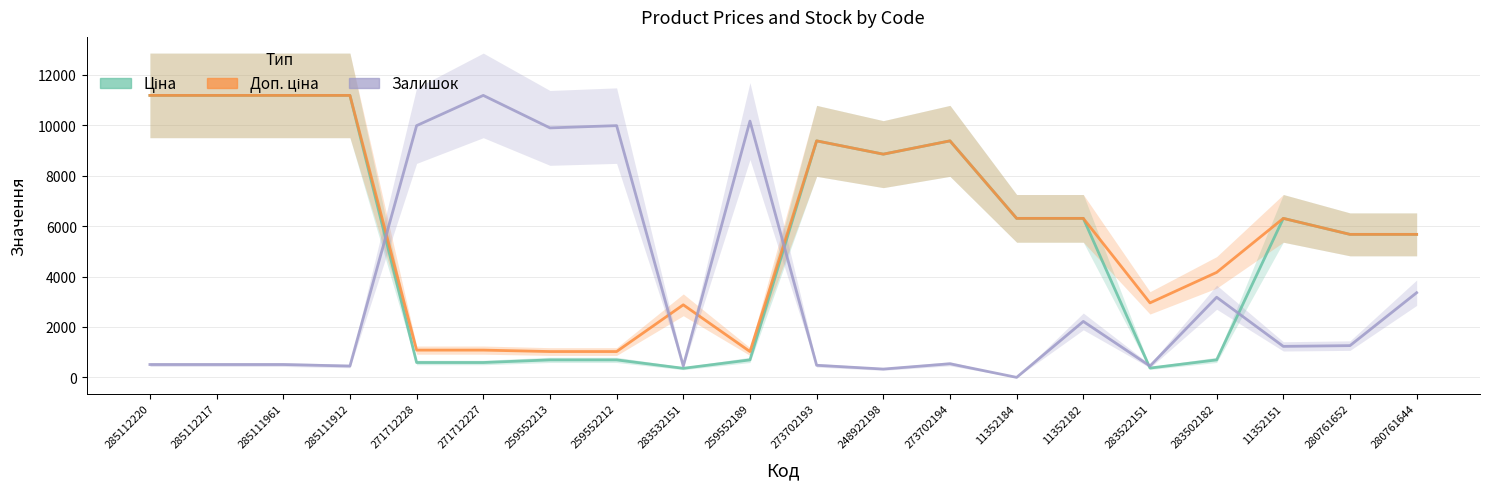

Reading left to right, list all the values displayed in this chart.

Ціна: 285112220=11188.2	285112217=11188.2	285111961=11188.2	285111912=11188.2	271712228=589.9	271712227=589.9	259552213=693.7	259552212=693.7	283532151=359.9	259552189=693.7	273702193=9384.0	248922198=8856.7	273702194=9384.0	11352184=6308.8	11352182=6308.8	283522151=369.5	283502182=694.3	11352151=6308.8	280761652=5673.8	280761644=5673.8
Доп. ціна: 285112220=11188.2	285112217=11188.2	285111961=11188.2	285111912=11188.2	271712228=1081.7	271712227=1081.7	259552213=1024.6	259552212=1024.6	283532151=2878.8	259552189=1024.6	273702193=9384.0	248922198=8856.7	273702194=9384.0	11352184=6308.8	11352182=6308.8	283522151=2955.8	283502182=4165.6	11352151=6308.8	280761652=5673.8	280761644=5673.8
Залишок: 285112220=509.9	285112217=509.9	285111961=509.9	285111912=449.9	271712228=9988.4	271712227=11188.2	259552213=9898.4	259552212=9988.4	283532151=449.9	259552189=10168.3	273702193=479.9	248922198=329.9	273702194=539.9	11352184=0.0	11352182=2219.6	283522151=449.9	283502182=3179.5	11352151=1229.8	280761652=1259.8	280761644=3359.4